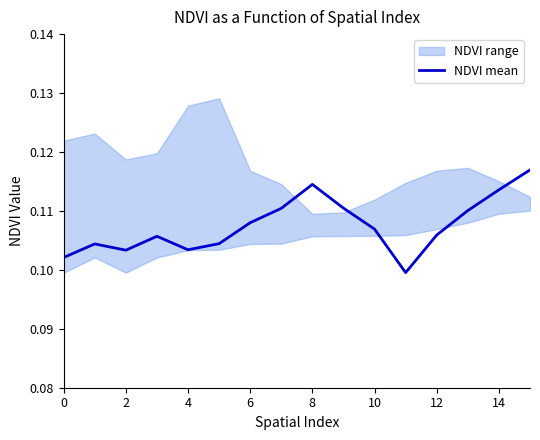

How many interior local peaks (higher than both neighbors) does the data have?

3